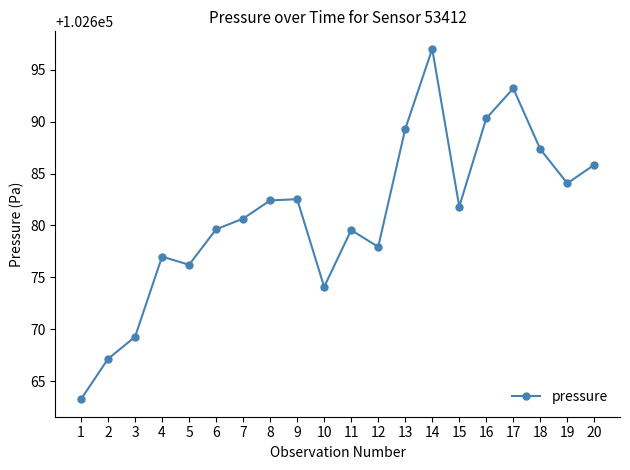

What is the change in value from 13 to 18?

-1.9